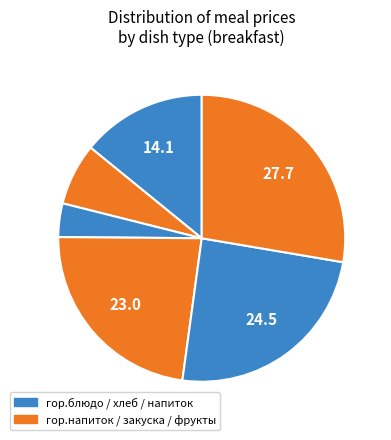

Which slice is the largest?

фрукты